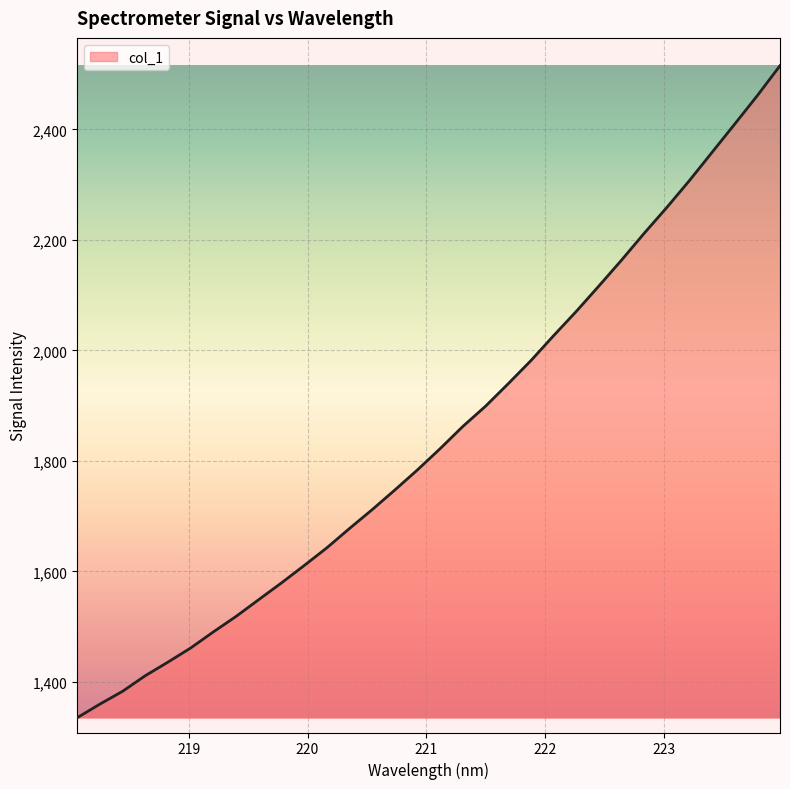

What is the difference between the maximum and minimum values?

1180.2